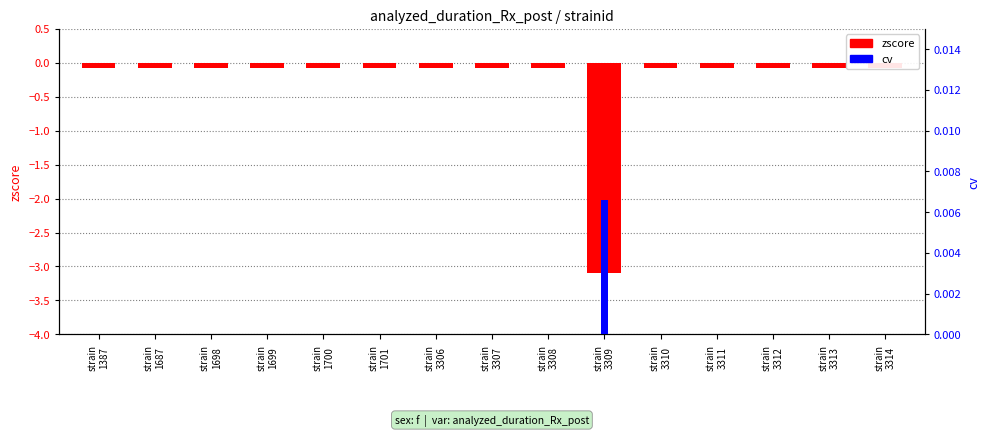

The zscore series shows -0.1 at strain
3313. True or false?

True